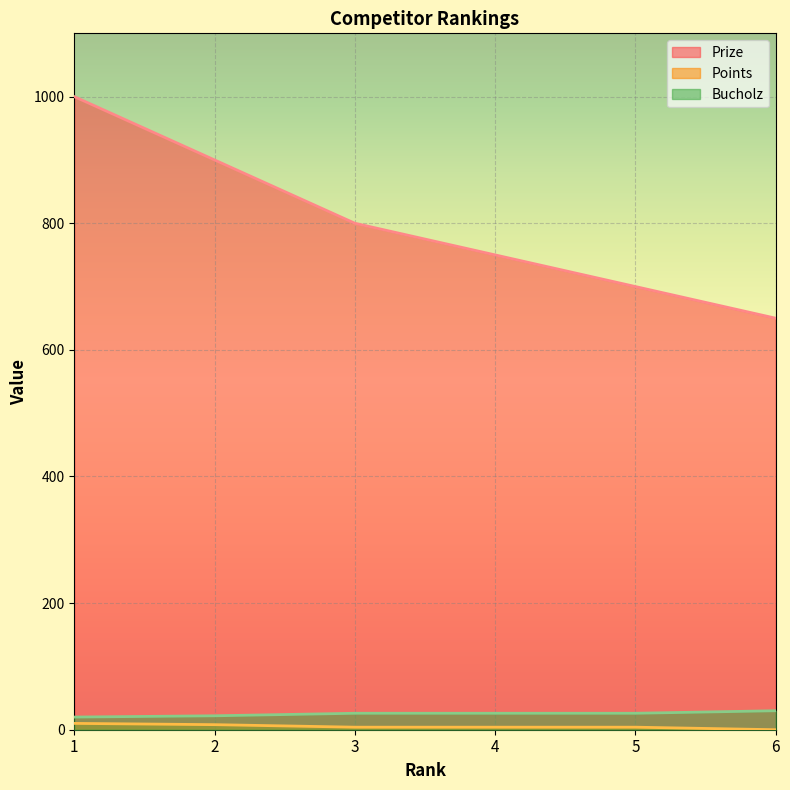

Is the value of Prize at 3 greater than the value of Points at 3?

Yes